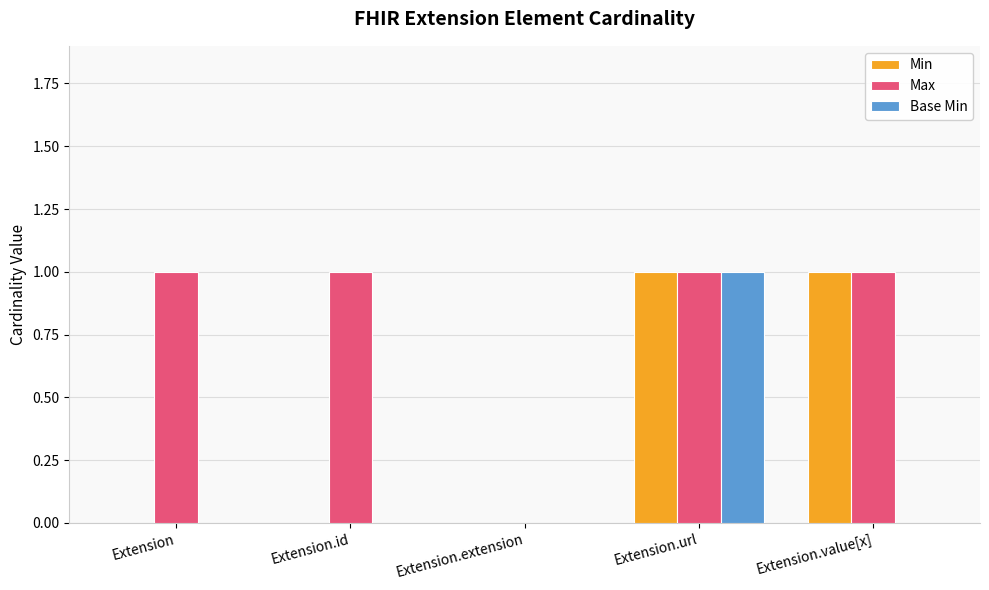

How many Max values are between 1 and 2?

4